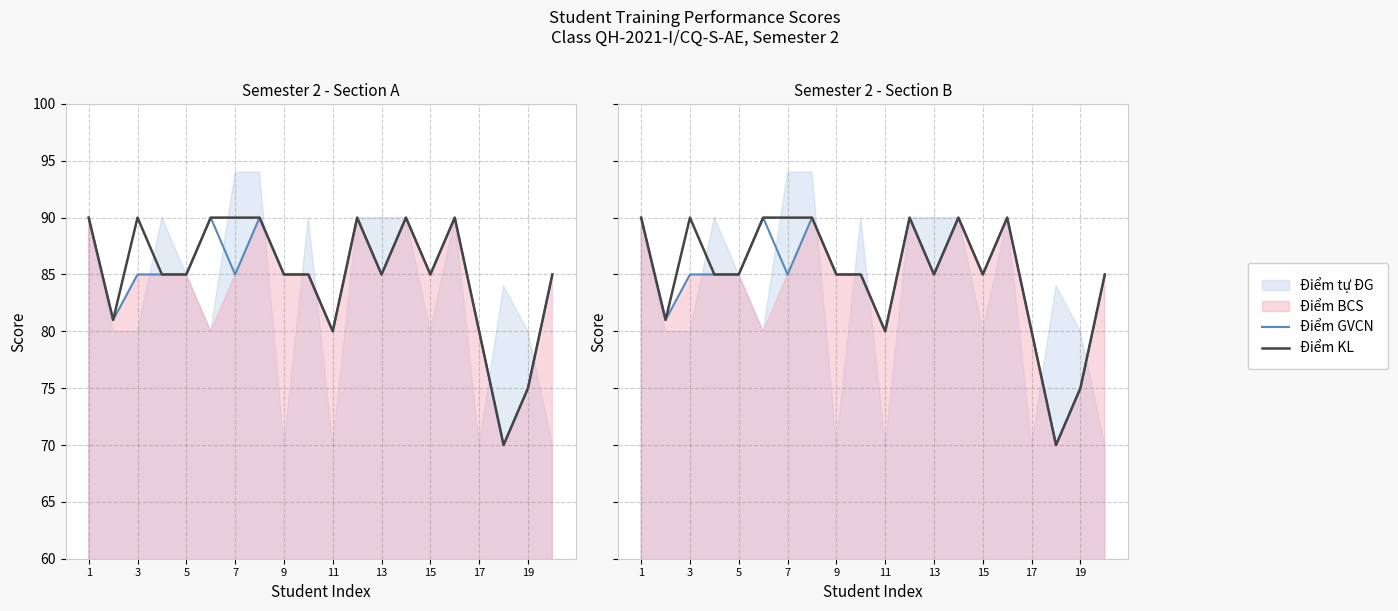

True or false: Điểm GVCN has more than 2 points higher than both neighbors.

True